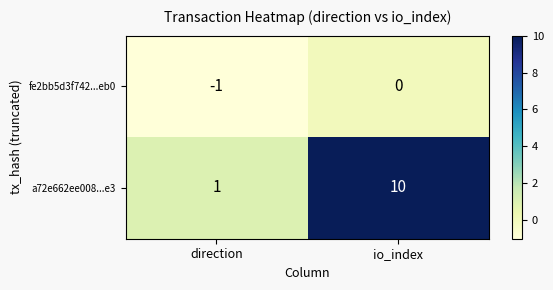

At direction, list the series in order from smallest to largest.

fe2bb5d3f742...eb0, a72e662ee008...e3